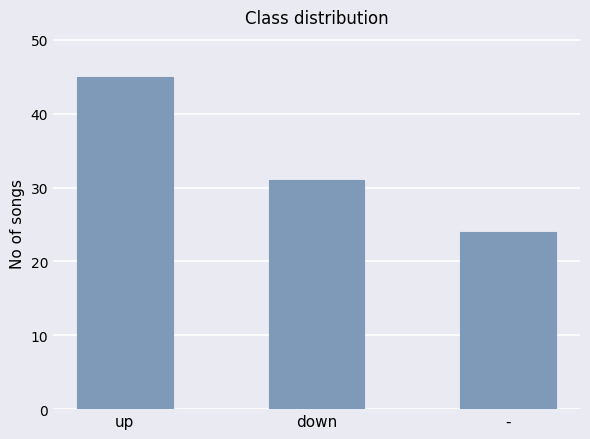

What is the average value?

33